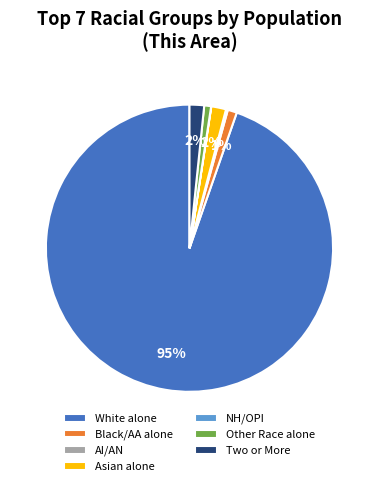

Combined, do White alone and Black/AA alone account for over 50%?

Yes